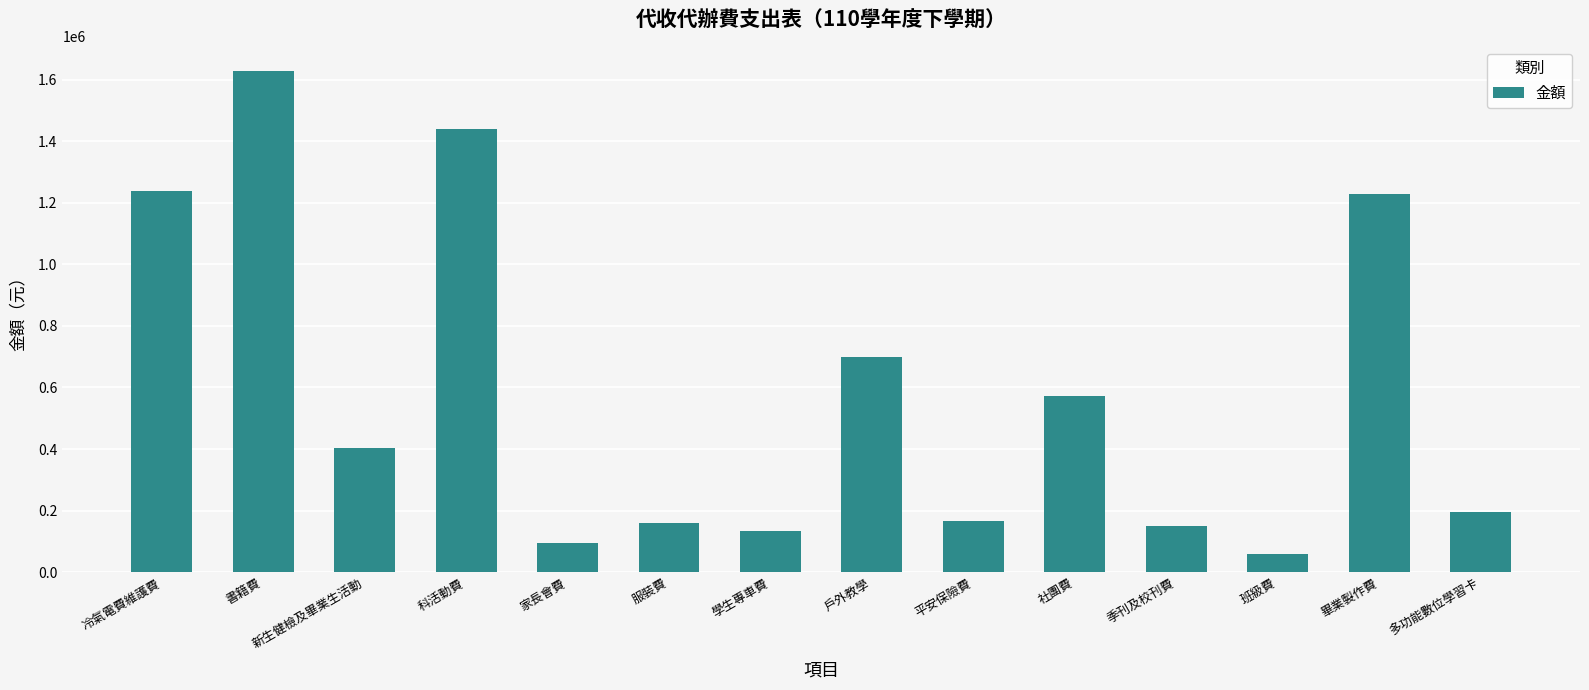

How many data points are less than 403870?

7